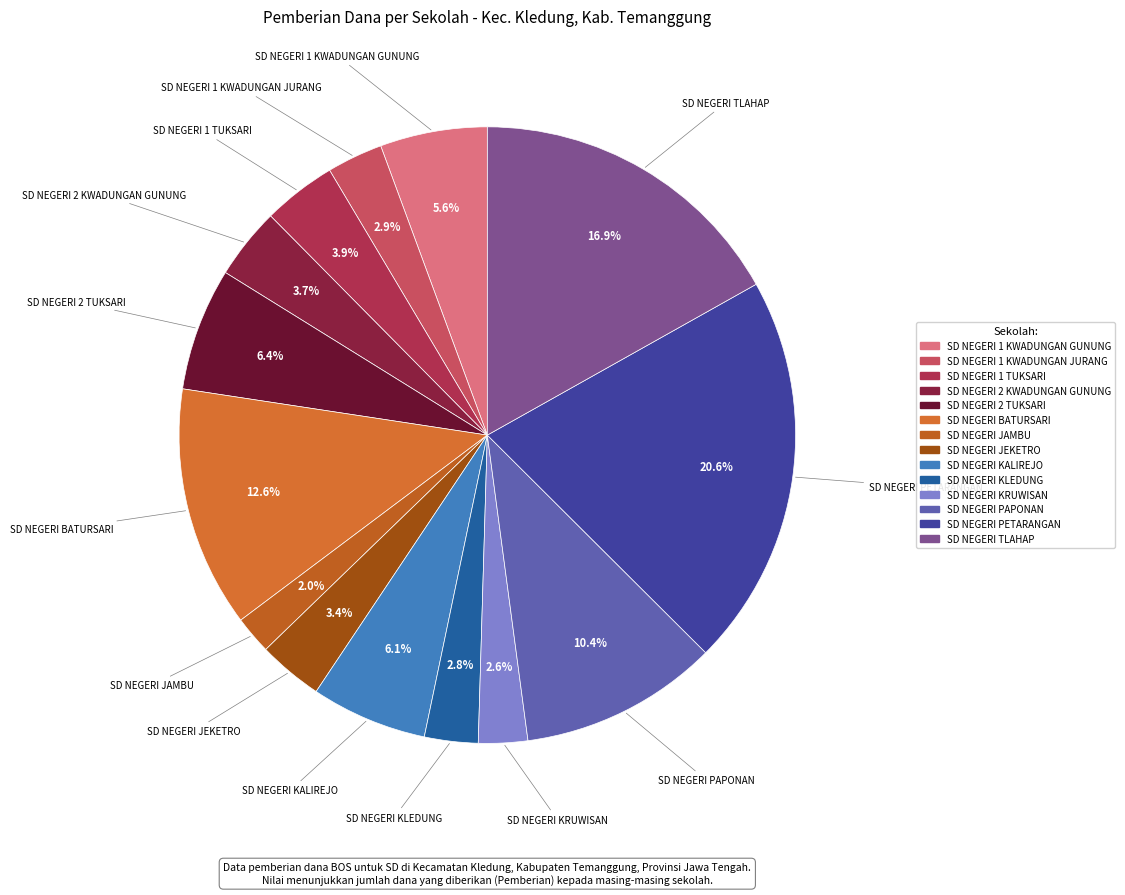

To the nearest percent, what is the combined percentage of SD NEGERI KRUWISAN and SD NEGERI PAPONAN?

13%